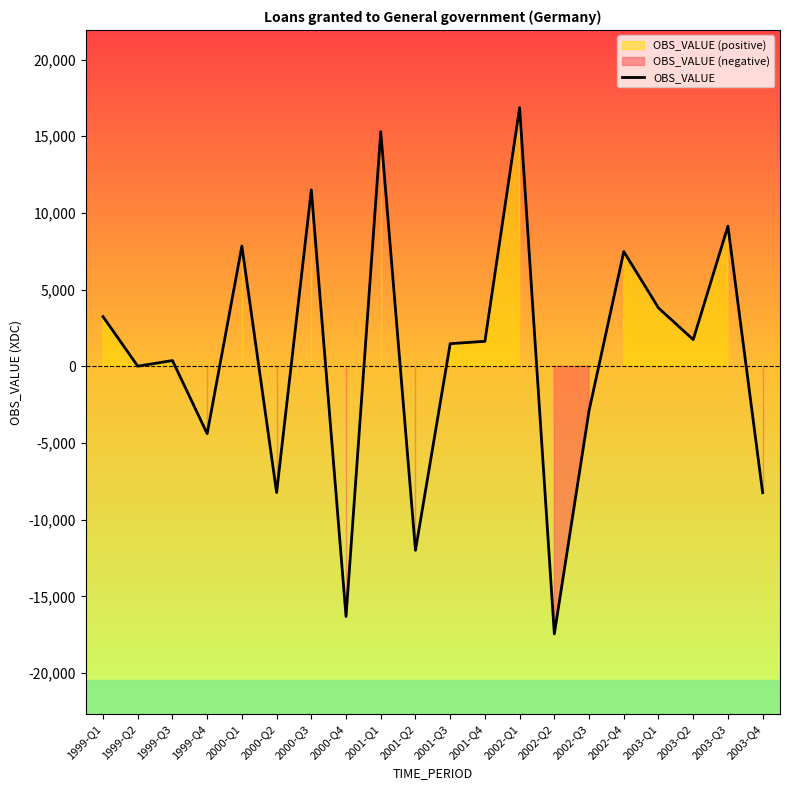

Where is the data nearest to the value -288?

1999-Q2